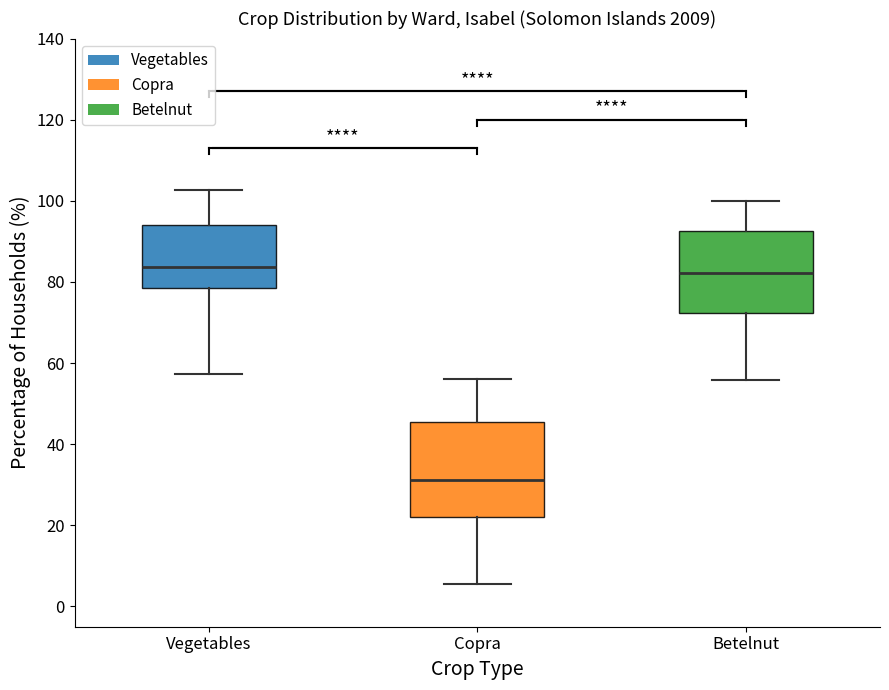

Which box is the tallest, from its lower edge to its upper edge?

Copra